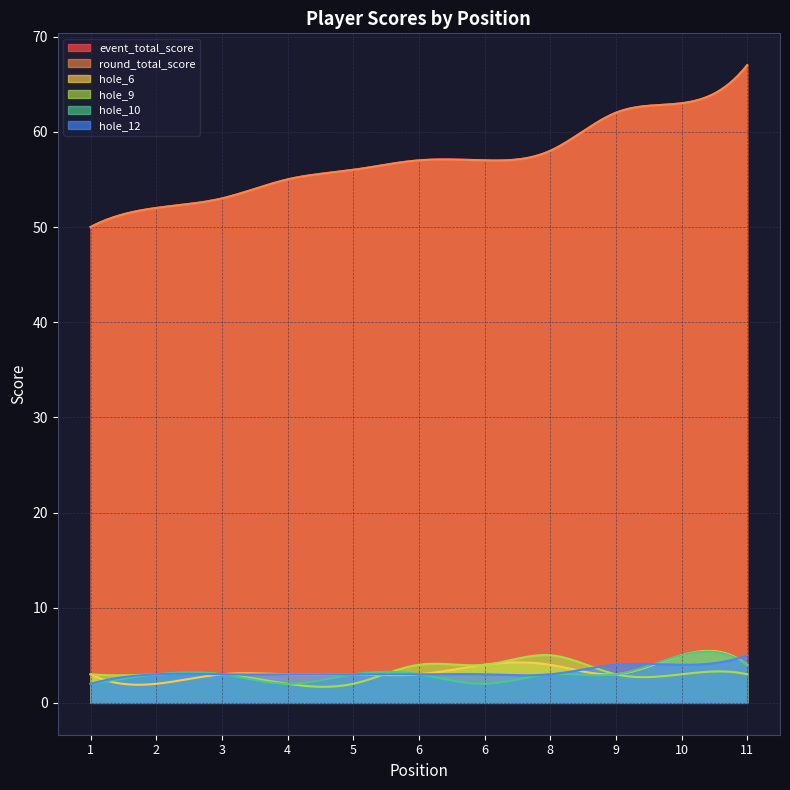

Is the value of hole_12 at 6 greater than the value of hole_6 at 8?

No